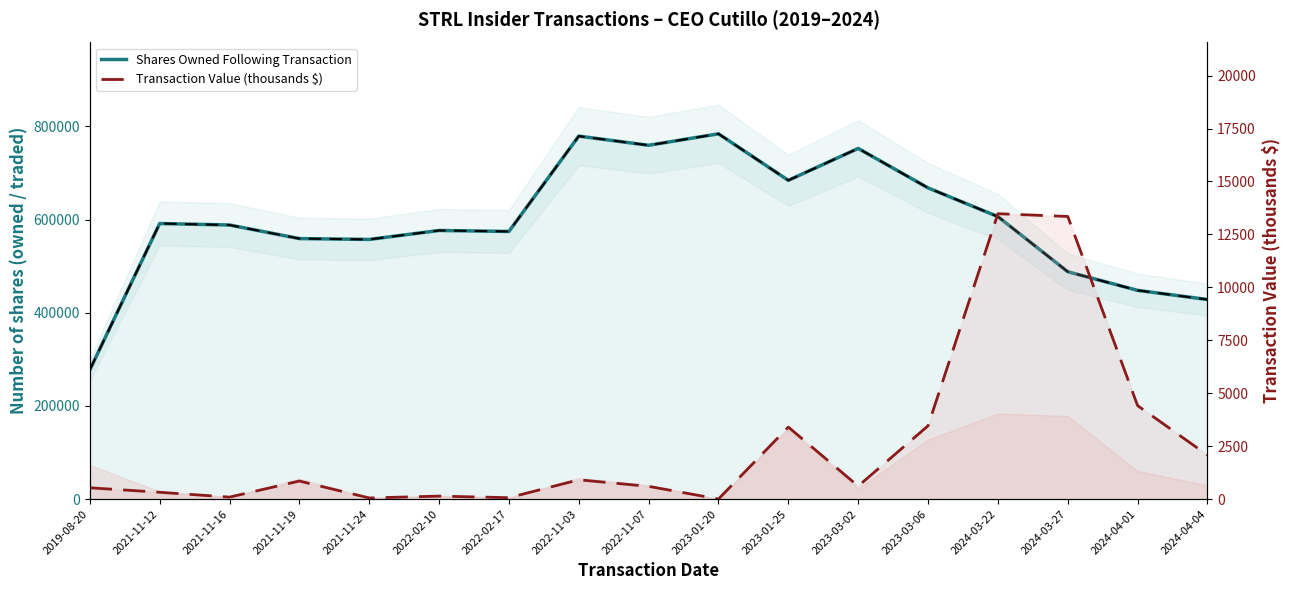

True or false: Shares Owned Following Transaction and Transaction Value (thousands $) cross at least once.

False